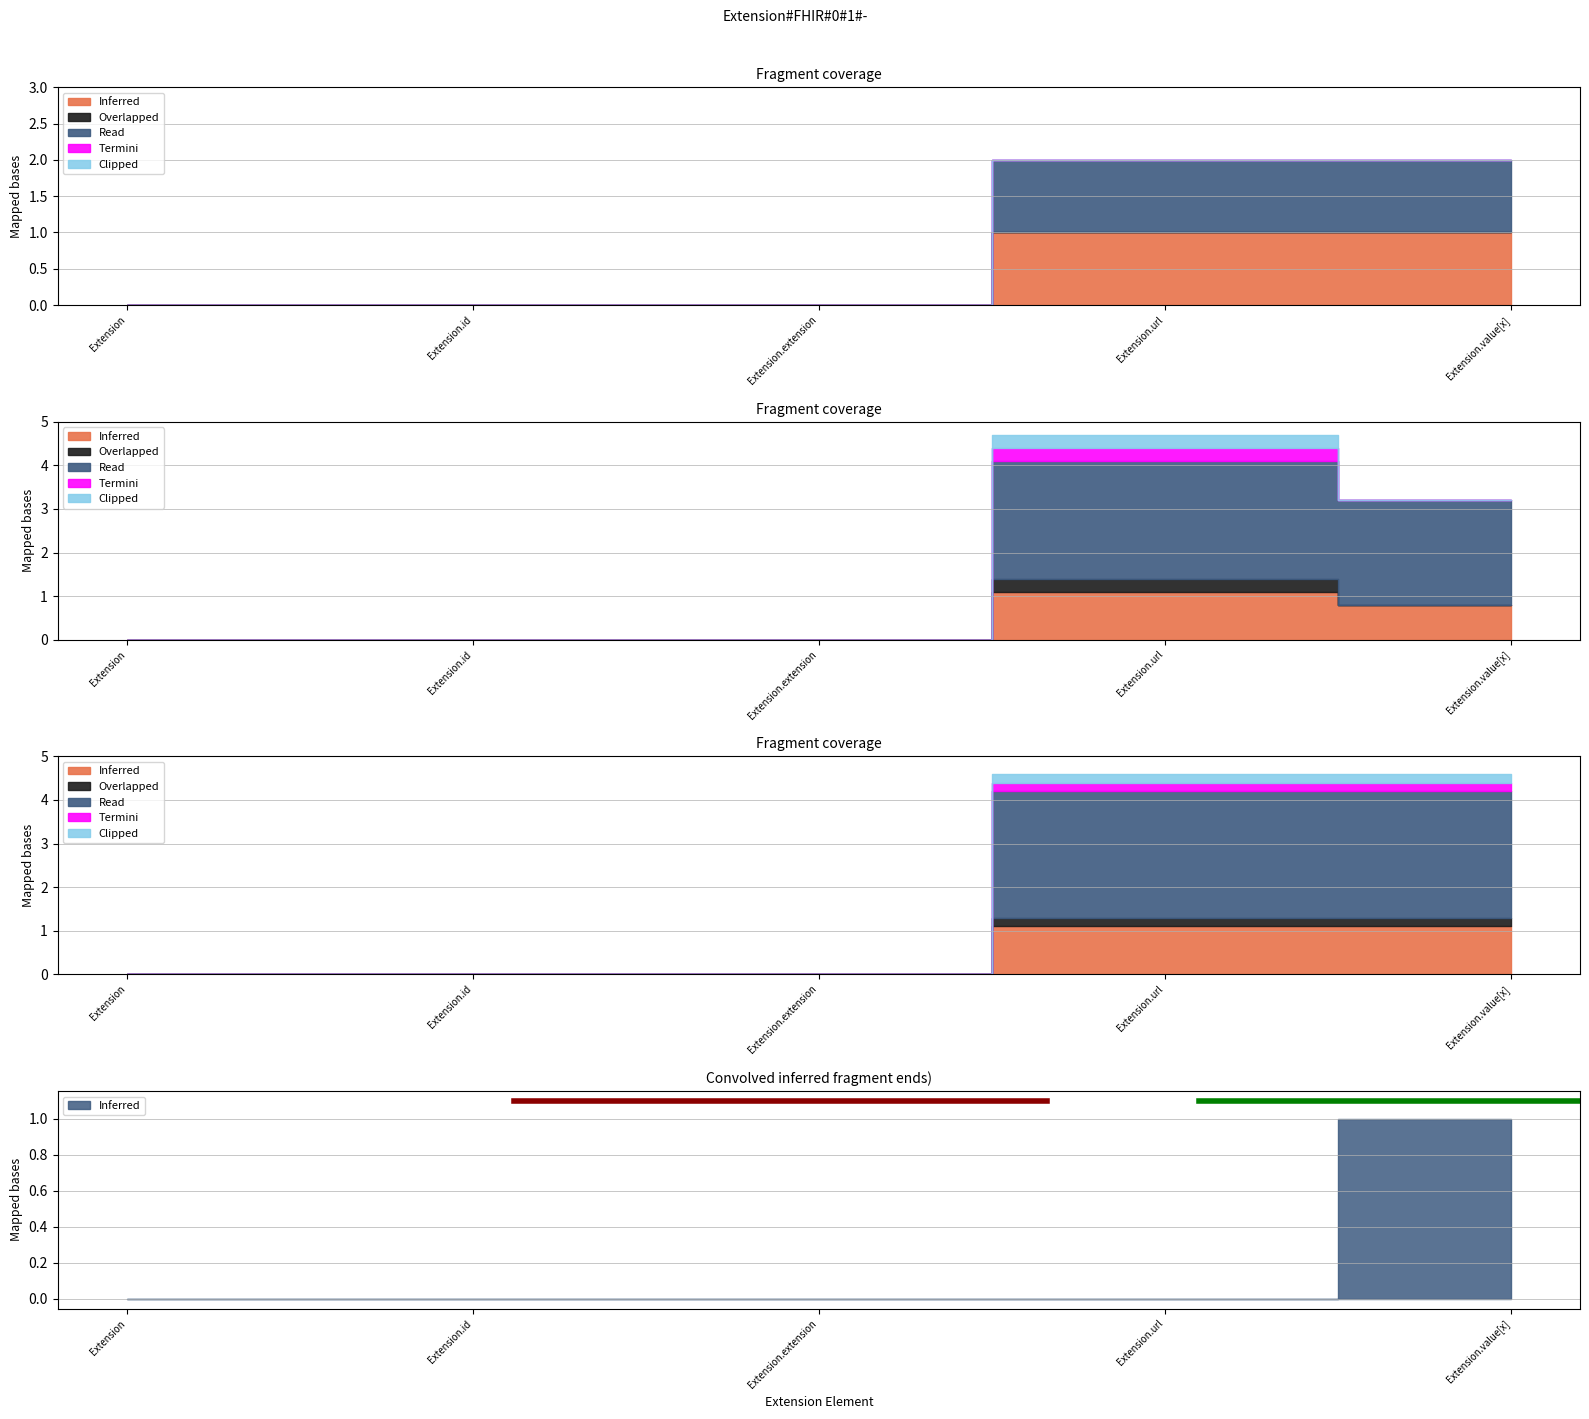

Does the chart display data point markers on the line(s)?

No